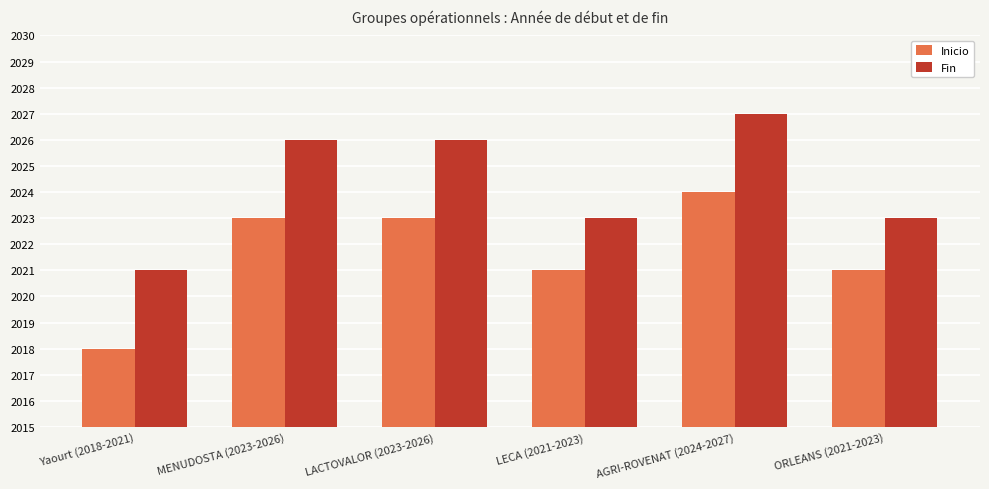

What is the smallest value displayed?

2018